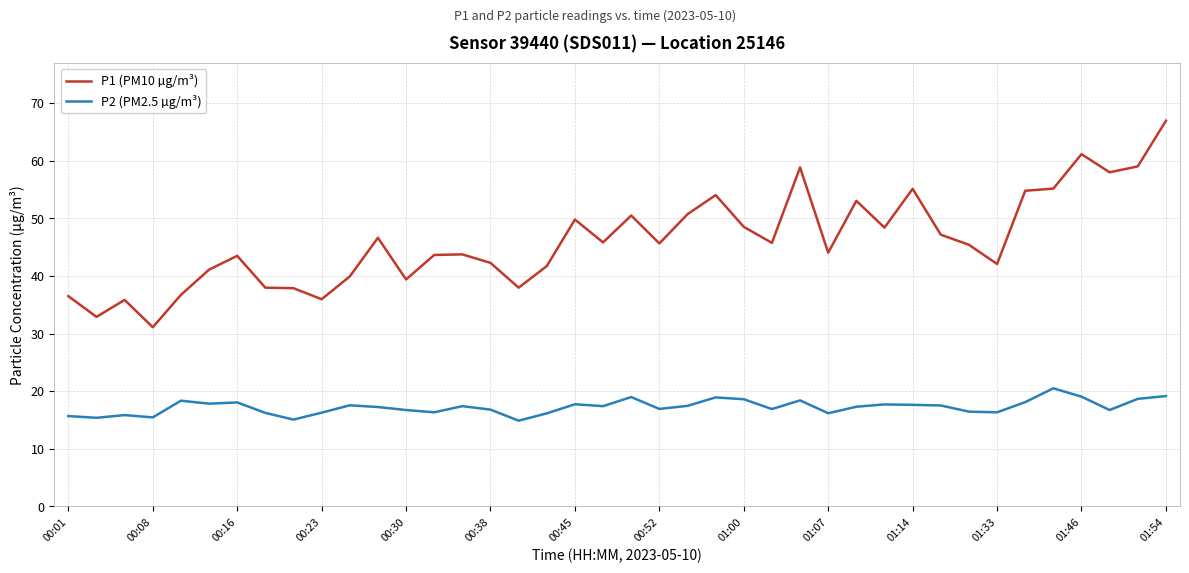

What is the sum of all P1 (PM10 µg/m³) values?

1844.9